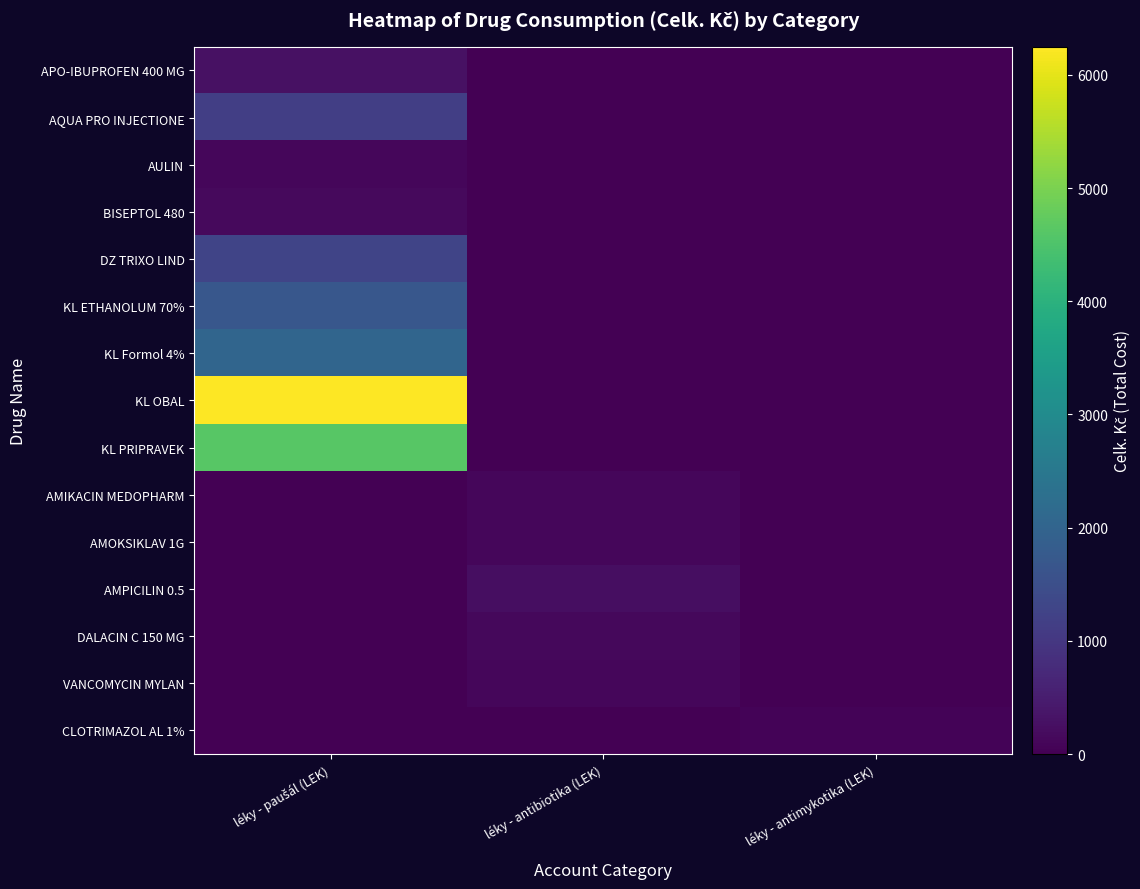

Which series changed the most between léky - paušál (LEK) and léky - antimykotika (LEK)?

KL OBAL